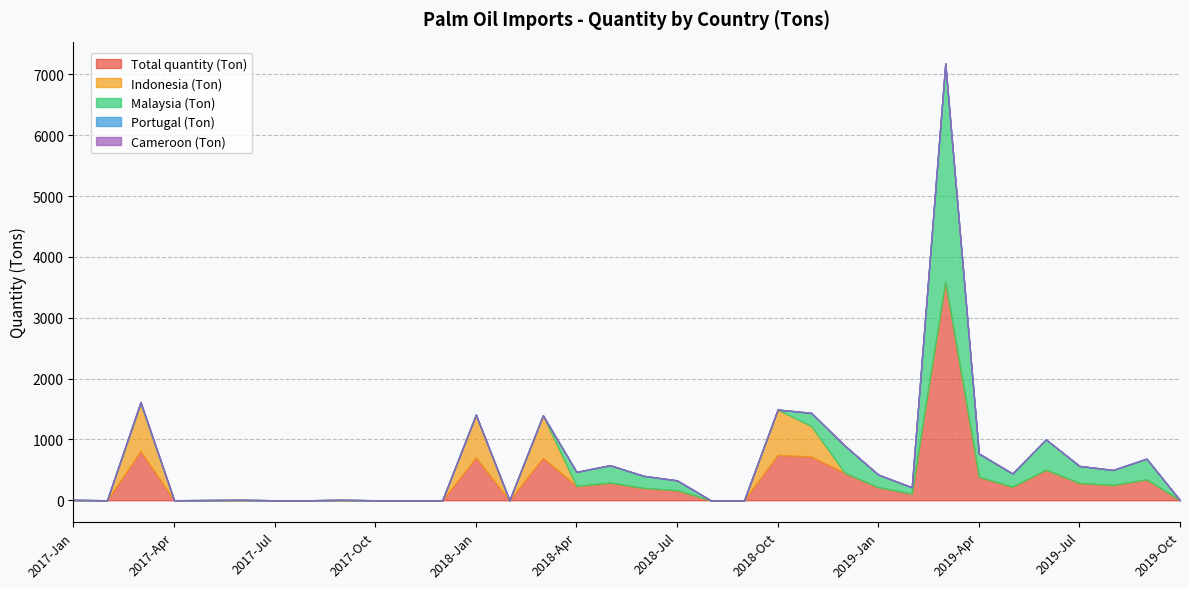

Reading left to right, transcribe all the data shown in this chart.

Total quantity (Ton): 2017-Jan=3.2	2017-Feb=0.0	2017-Mar=808.3	2017-Apr=0.1	2017-May=2.0	2017-Jun=3.6	2017-Jul=0.0	2017-Aug=0.0	2017-Sep=3.8	2017-Oct=0.0	2017-Nov=0.0	2017-Dec=0.0	2018-Jan=703.5	2018-Feb=0.0	2018-Mar=697.7	2018-Apr=233.1	2018-May=288.0	2018-Jun=200.8	2018-Jul=163.3	2018-Aug=0.2	2018-Sep=0.0	2018-Oct=745.4	2018-Nov=718.4	2018-Dec=449.5	2019-Jan=211.9	2019-Feb=106.5	2019-Mar=3590.1	2019-Apr=384.3	2019-May=220.0	2019-Jun=500.2	2019-Jul=282.2	2019-Aug=249.0	2019-Sep=341.8	2019-Oct=0.0
Indonesia (Ton): 2017-Jan=0.0	2017-Feb=0.0	2017-Mar=792.0	2017-Apr=0.0	2017-May=0.0	2017-Jun=0.0	2017-Jul=0.0	2017-Aug=0.0	2017-Sep=0.0	2017-Oct=0.0	2017-Nov=0.0	2017-Dec=0.0	2018-Jan=703.5	2018-Feb=0.0	2018-Mar=697.7	2018-Apr=0.0	2018-May=0.0	2018-Jun=0.0	2018-Jul=0.0	2018-Aug=0.0	2018-Sep=0.0	2018-Oct=745.4	2018-Nov=501.2	2018-Dec=0.0	2019-Jan=0.0	2019-Feb=0.0	2019-Mar=0.0	2019-Apr=0.0	2019-May=0.0	2019-Jun=0.0	2019-Jul=0.0	2019-Aug=0.0	2019-Sep=0.0	2019-Oct=0.0
Malaysia (Ton): 2017-Jan=0.0	2017-Feb=0.0	2017-Mar=0.0	2017-Apr=0.0	2017-May=0.0	2017-Jun=0.0	2017-Jul=0.0	2017-Aug=0.0	2017-Sep=0.0	2017-Oct=0.0	2017-Nov=0.0	2017-Dec=0.0	2018-Jan=0.0	2018-Feb=0.0	2018-Mar=0.0	2018-Apr=233.1	2018-May=287.1	2018-Jun=200.1	2018-Jul=163.3	2018-Aug=0.0	2018-Sep=0.0	2018-Oct=0.0	2018-Nov=217.2	2018-Dec=449.5	2019-Jan=209.4	2019-Feb=106.5	2019-Mar=3590.1	2019-Apr=384.3	2019-May=219.7	2019-Jun=500.2	2019-Jul=280.2	2019-Aug=249.0	2019-Sep=341.8	2019-Oct=0.0
Portugal (Ton): 2017-Jan=3.2	2017-Feb=0.0	2017-Mar=16.3	2017-Apr=0.1	2017-May=2.0	2017-Jun=3.6	2017-Jul=0.0	2017-Aug=0.0	2017-Sep=2.8	2017-Oct=0.0	2017-Nov=0.0	2017-Dec=0.0	2018-Jan=0.0	2018-Feb=0.0	2018-Mar=0.0	2018-Apr=0.0	2018-May=0.9	2018-Jun=0.7	2018-Jul=0.0	2018-Aug=0.2	2018-Sep=0.0	2018-Oct=0.0	2018-Nov=0.0	2018-Dec=0.0	2019-Jan=0.5	2019-Feb=0.0	2019-Mar=0.0	2019-Apr=0.0	2019-May=0.1	2019-Jun=0.0	2019-Jul=2.0	2019-Aug=0.0	2019-Sep=0.0	2019-Oct=0.0
Cameroon (Ton): 2017-Jan=0.0	2017-Feb=0.0	2017-Mar=0.0	2017-Apr=0.0	2017-May=0.0	2017-Jun=0.0	2017-Jul=0.0	2017-Aug=0.0	2017-Sep=1.0	2017-Oct=0.0	2017-Nov=0.0	2017-Dec=0.0	2018-Jan=0.0	2018-Feb=0.0	2018-Mar=0.0	2018-Apr=0.0	2018-May=0.0	2018-Jun=0.0	2018-Jul=0.0	2018-Aug=0.0	2018-Sep=0.0	2018-Oct=0.0	2018-Nov=0.0	2018-Dec=0.0	2019-Jan=0.0	2019-Feb=0.0	2019-Mar=0.0	2019-Apr=0.0	2019-May=0.0	2019-Jun=0.0	2019-Jul=0.0	2019-Aug=0.0	2019-Sep=0.0	2019-Oct=0.0